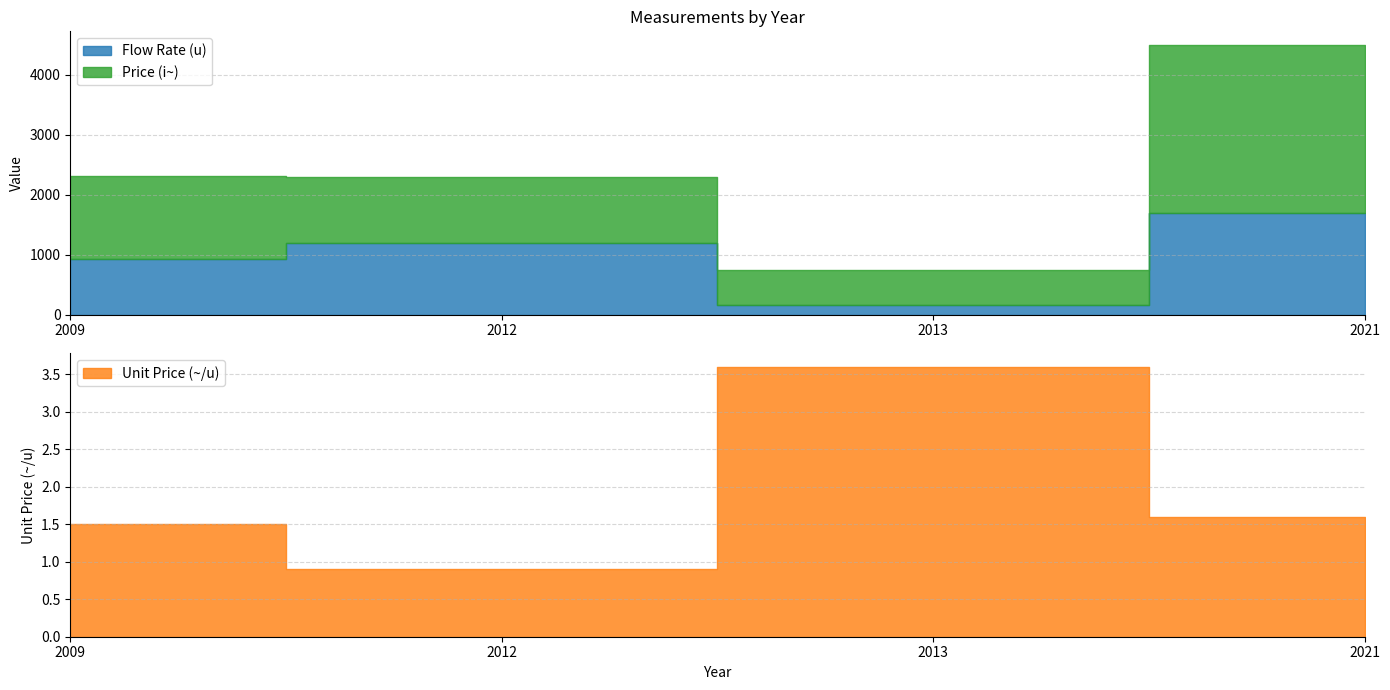

True or false: Price (i~) and Unit Price (~/u) cross at least once.

False